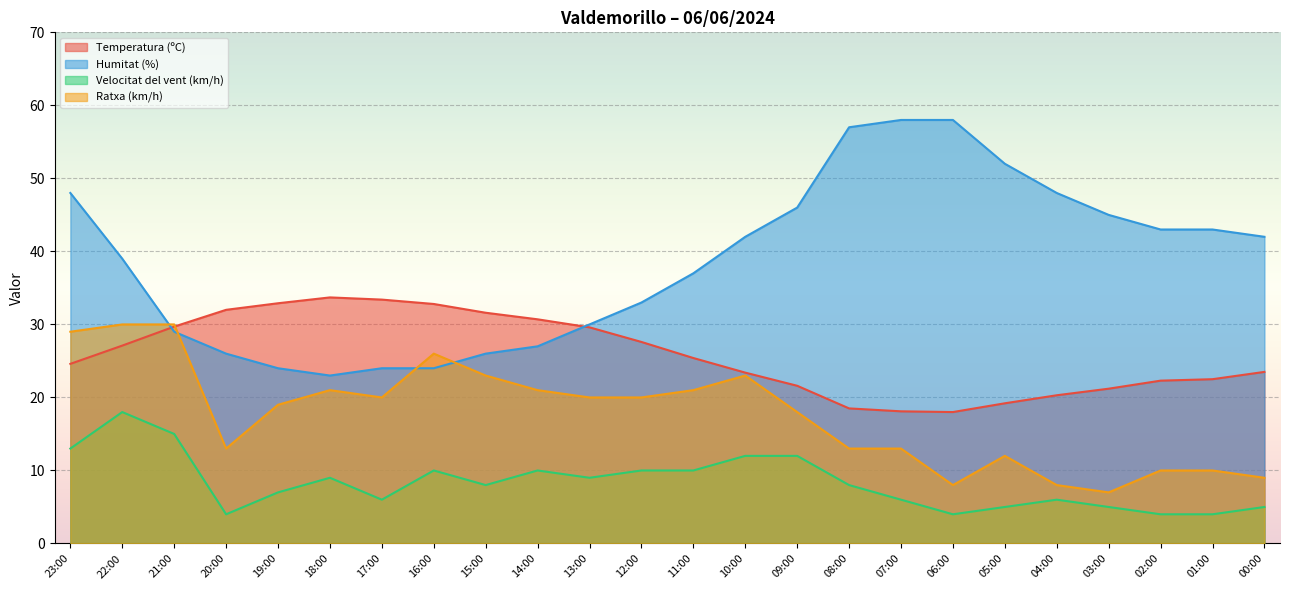

What is the value of the Ratxa (km/h) point at the 23rd from the left?

10.0